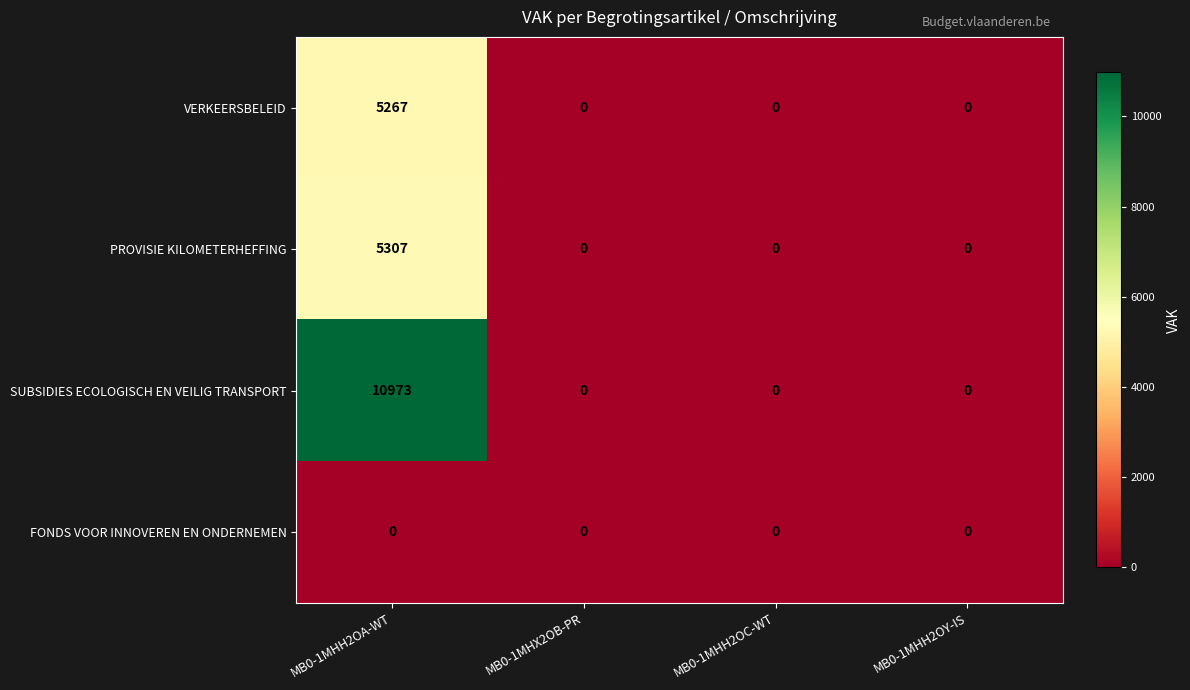

List the series in order of their peak value, lowest first.

FONDS VOOR INNOVEREN EN ONDERNEMEN, VERKEERSBELEID, PROVISIE KILOMETERHEFFING, SUBSIDIES ECOLOGISCH EN VEILIG TRANSPORT